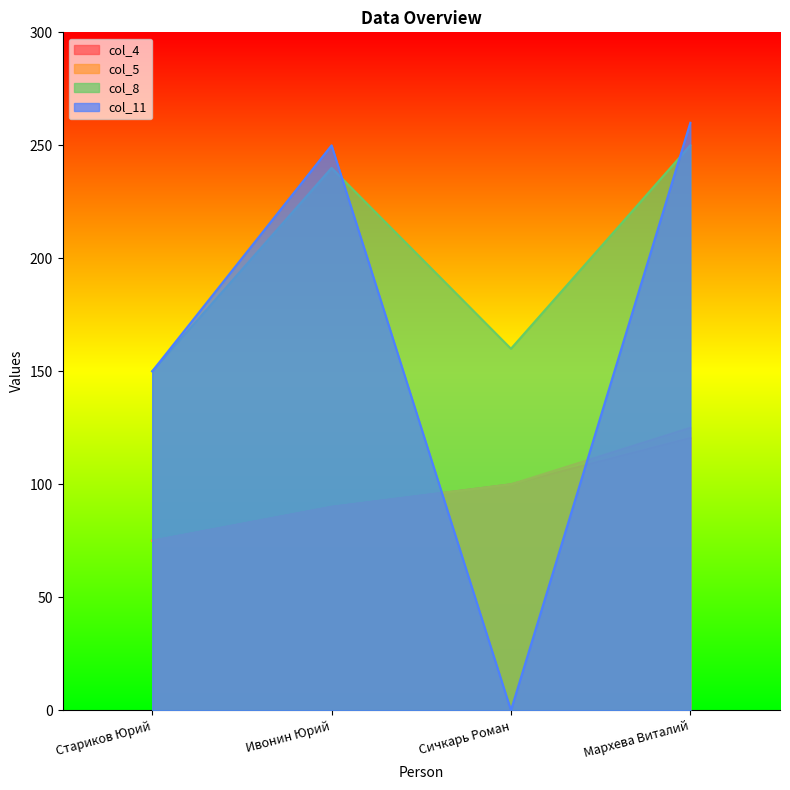

How many data points does each series have?

4